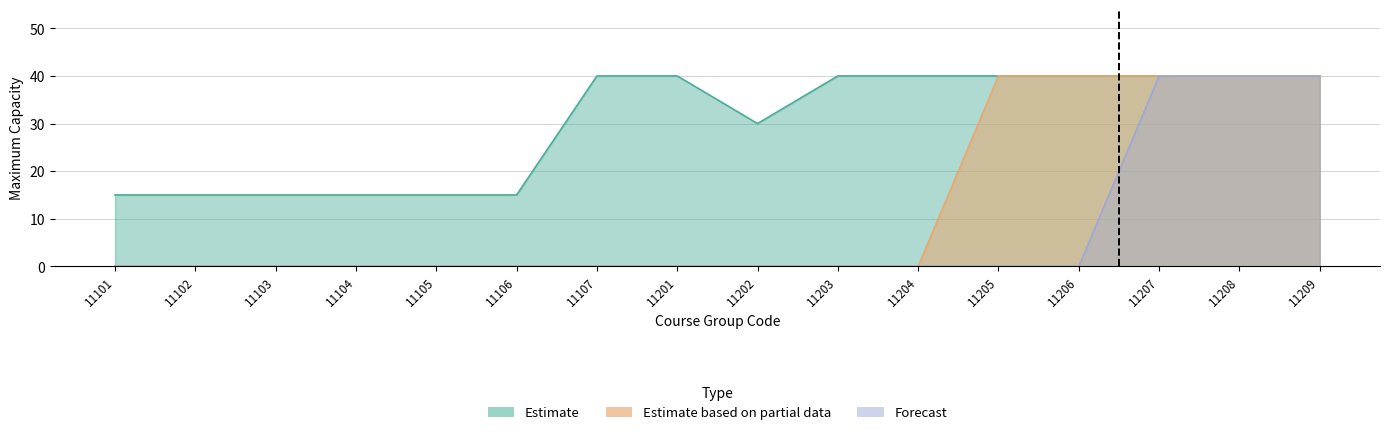

At 11207, list the series in order from smallest to largest.

Estimate, Estimate based on partial data, Forecast